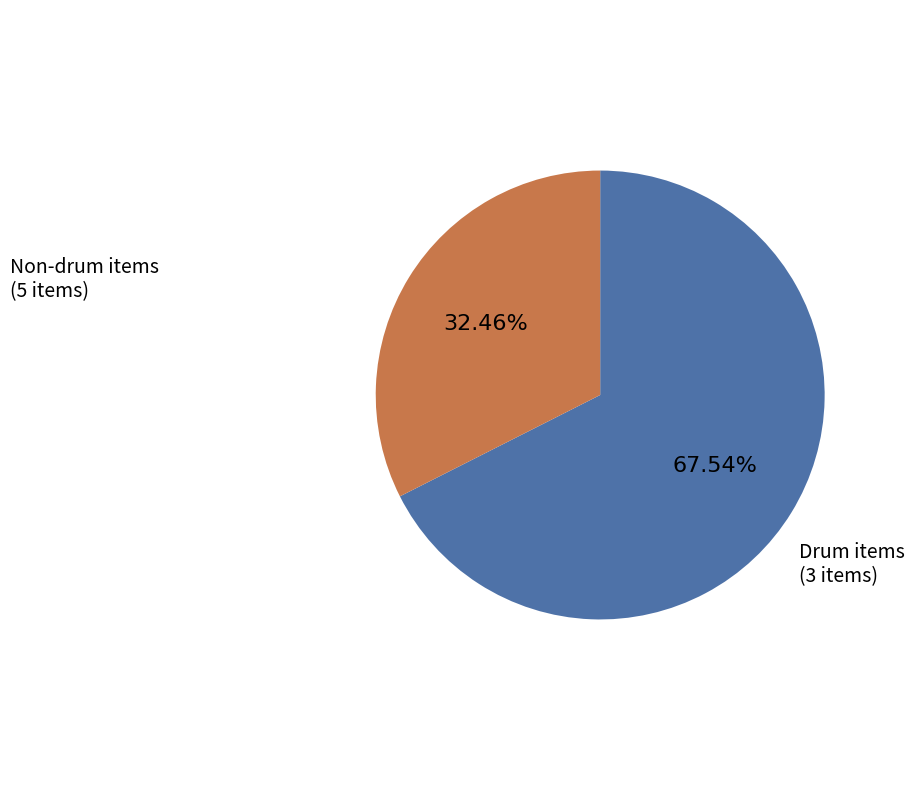

How many segments does this pie chart have?

2